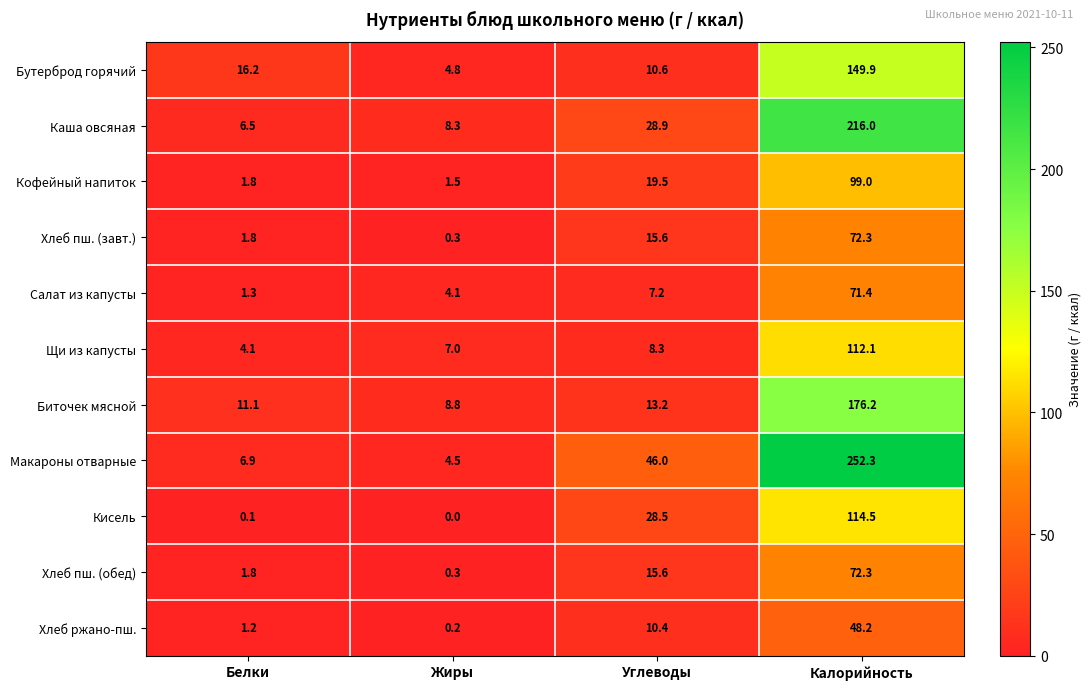

Is the value of Бутерброд горячий at Калорийность greater than the value of Макароны отварные at Белки?

Yes